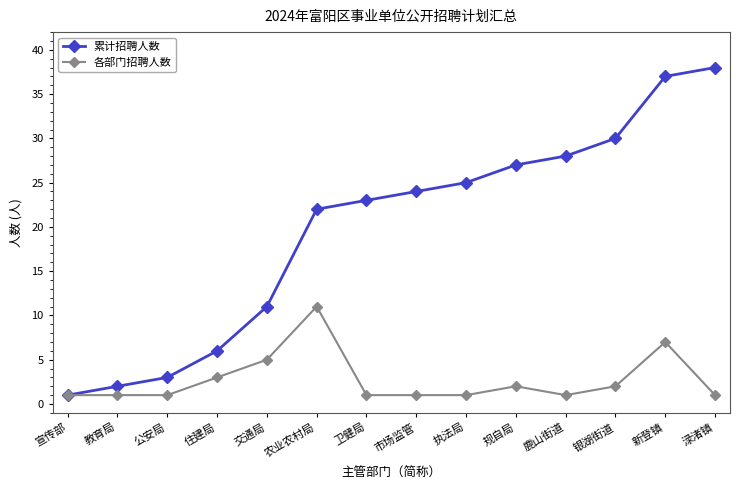

What is the smallest value displayed?

1